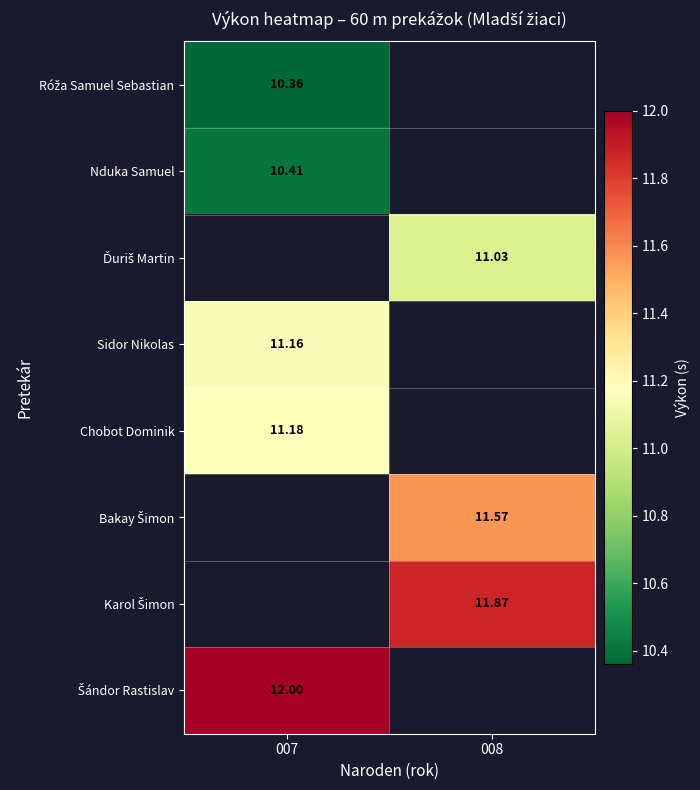

Which label corresponds to the largest value in the chart?

007